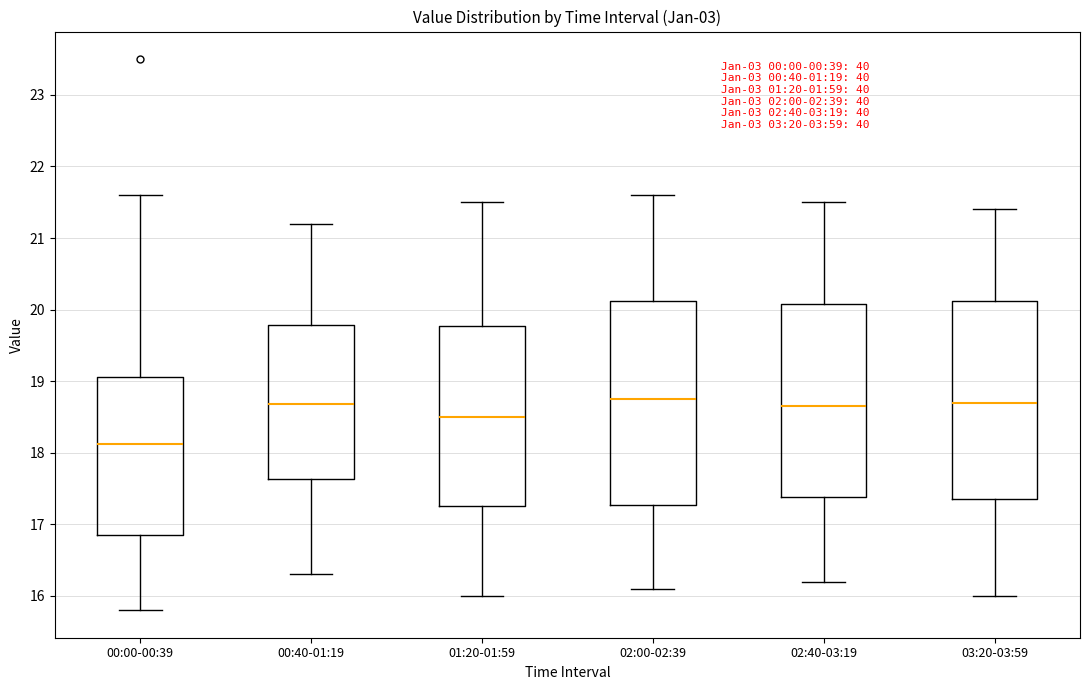

Which box's median line is the lowest?

00:00-00:39